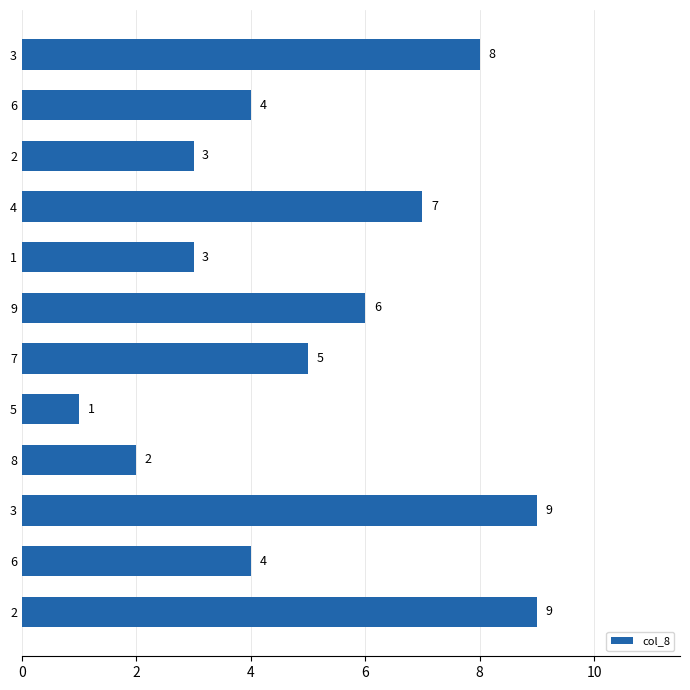

How many series are shown in this chart?

1